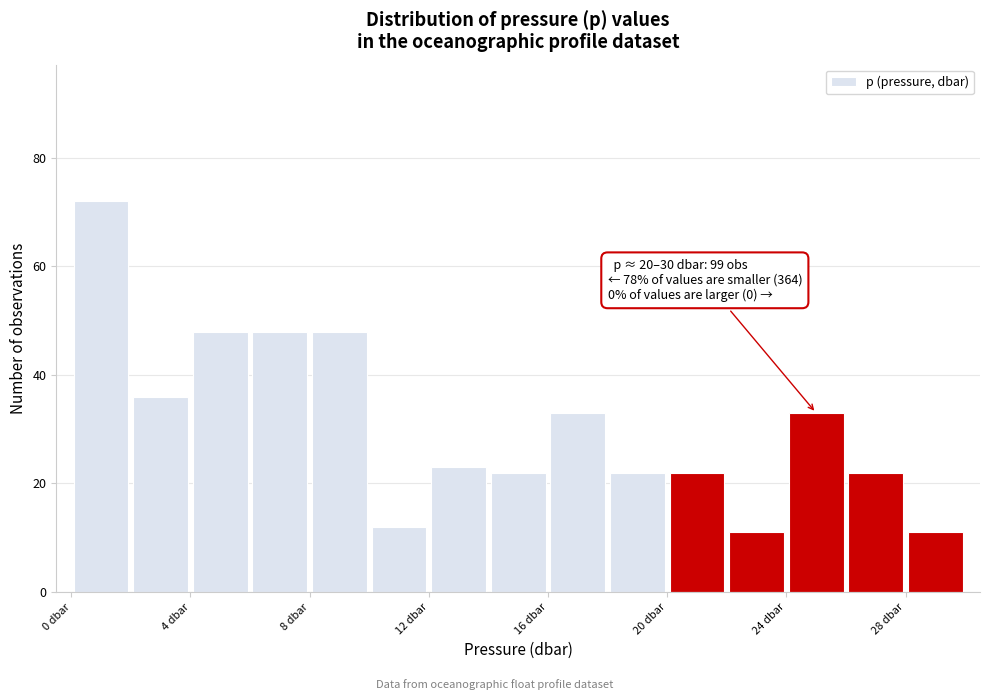

Over which range of the x-axis is the bar tallest?

0 to 2